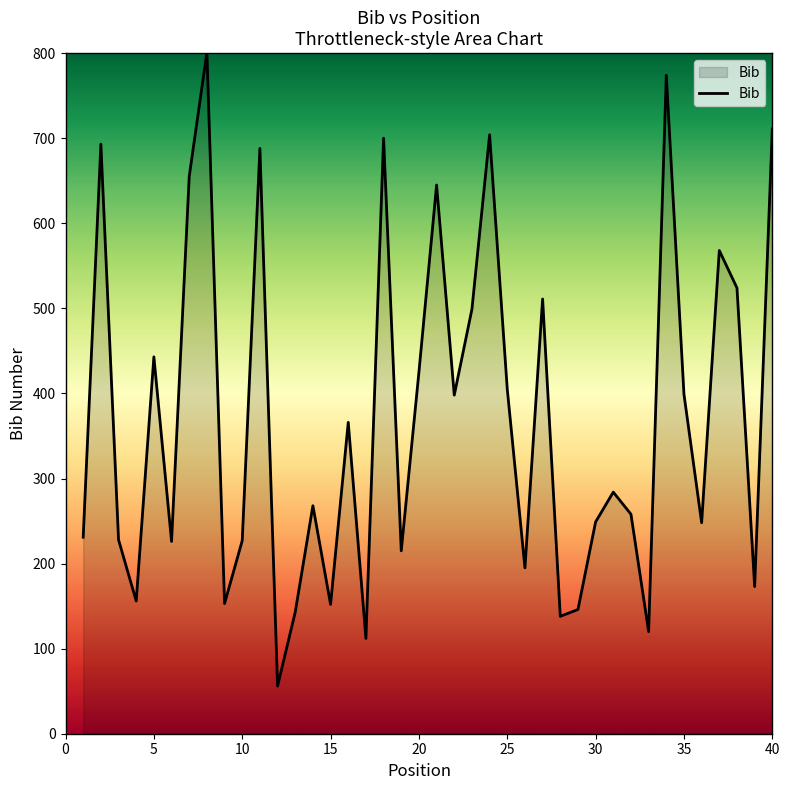

What is the maximum value shown in the chart?

801